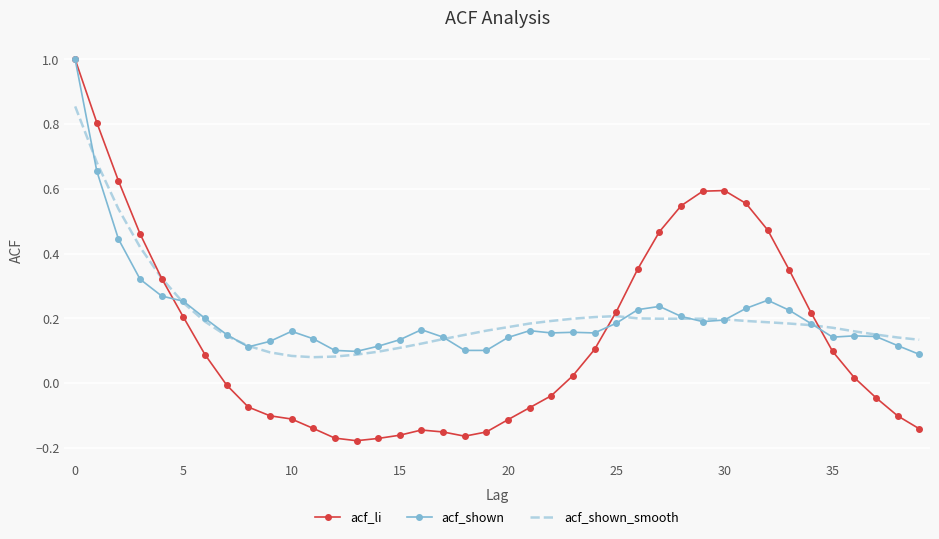

What is the highest value of the acf_shown series?

1.0